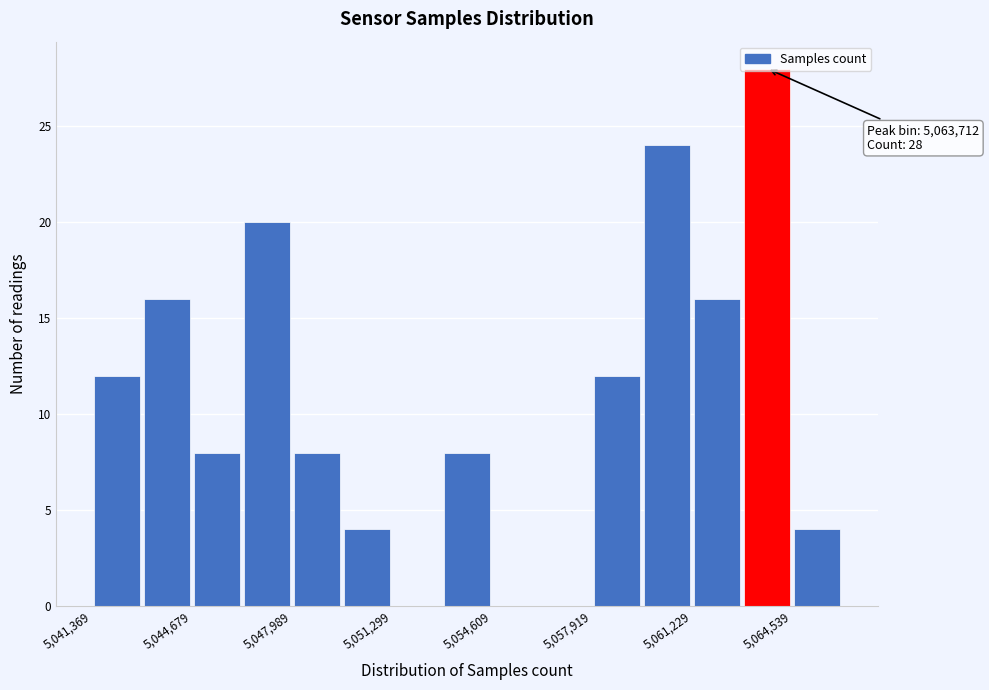

Around what value on the x-axis is the tallest bar? Give the approximate position of its centre, as read against the axis.

5063500